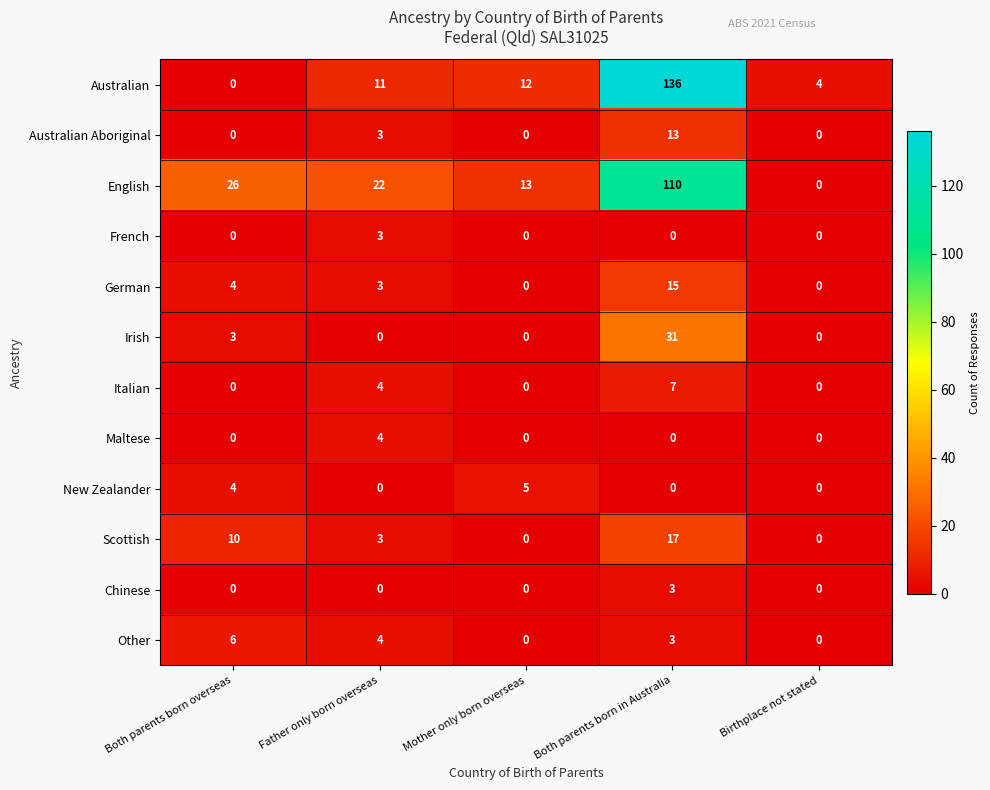

Count the number of data series in this chart.

12